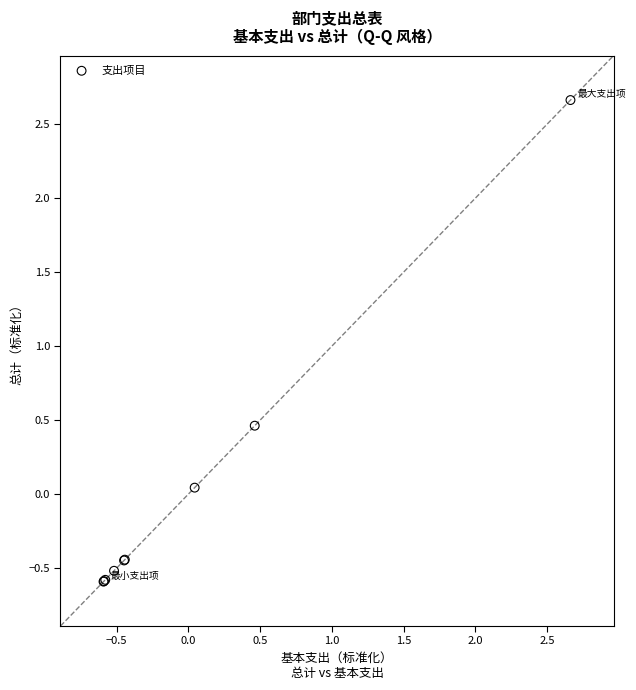

What Y value in the scatter plot is closest to 1?

0.5